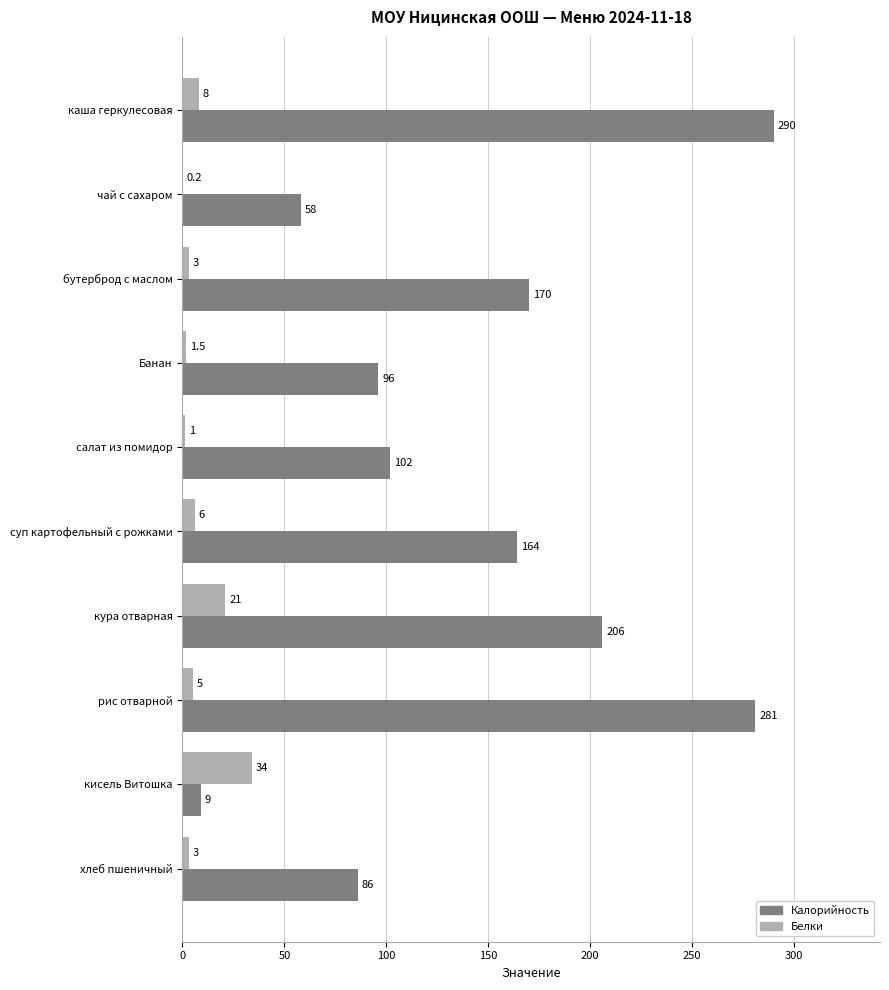

What are all the series names shown in the legend?

Калорийность, Белки